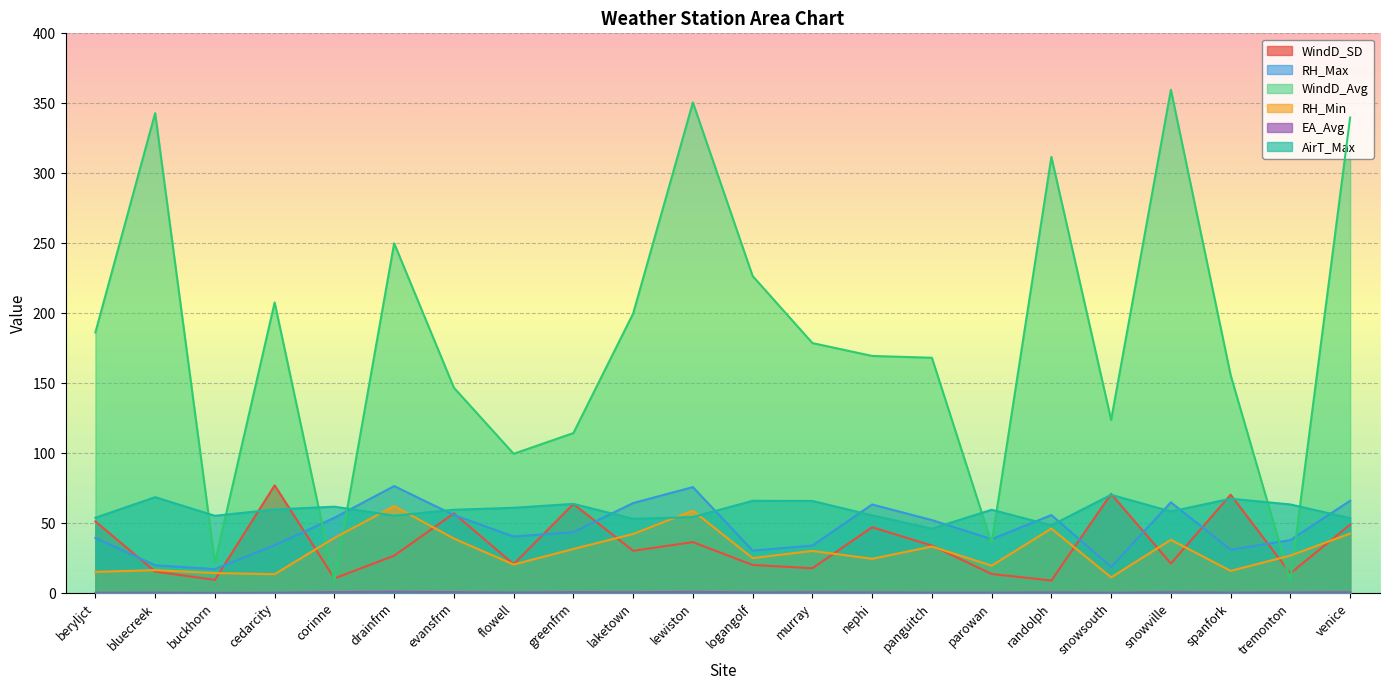

At how many categories does at least one series exceed 243?

6